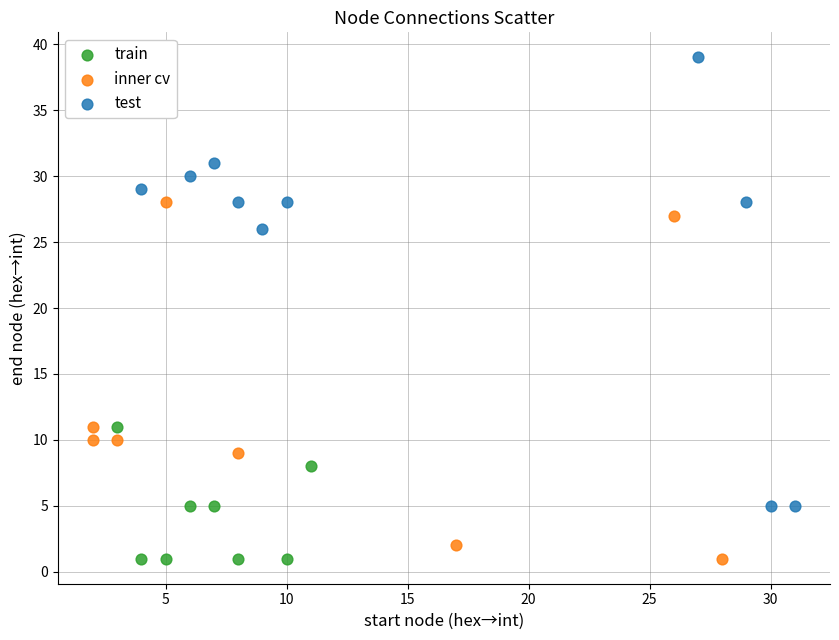

Which series has the widest spread of Y values?

test